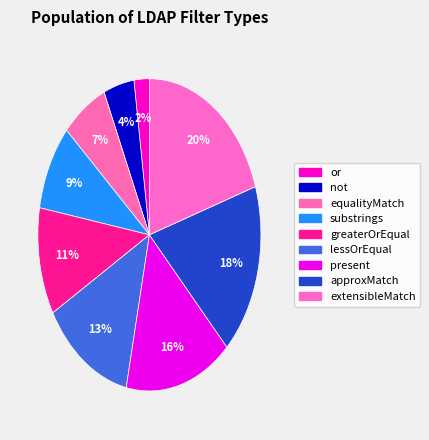

What is the largest slice in the pie chart?

extensibleMatch